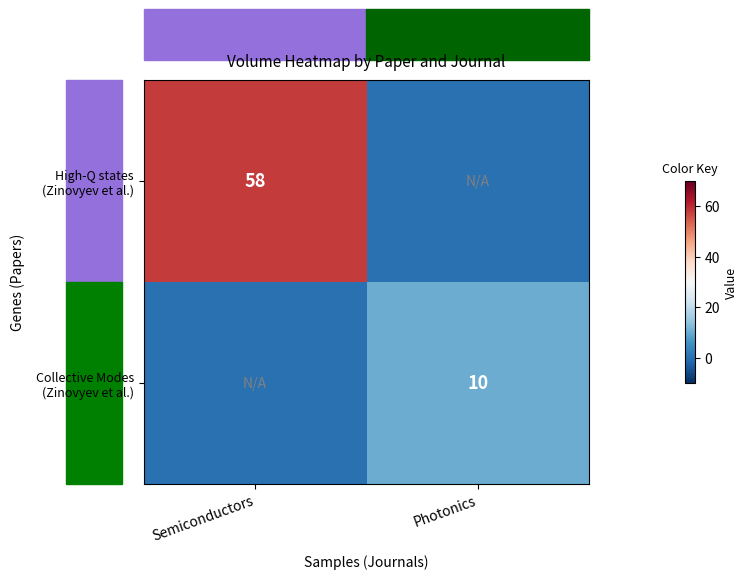

At Semiconductors, list the series in order from smallest to largest.

Collective Modes (Zinovyev et al.), High-Q states (Zinovyev et al.)